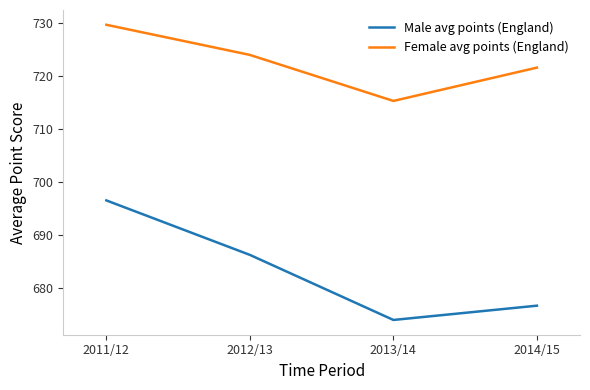

Where is Male avg points (England) nearest to the value 685?

2012/13